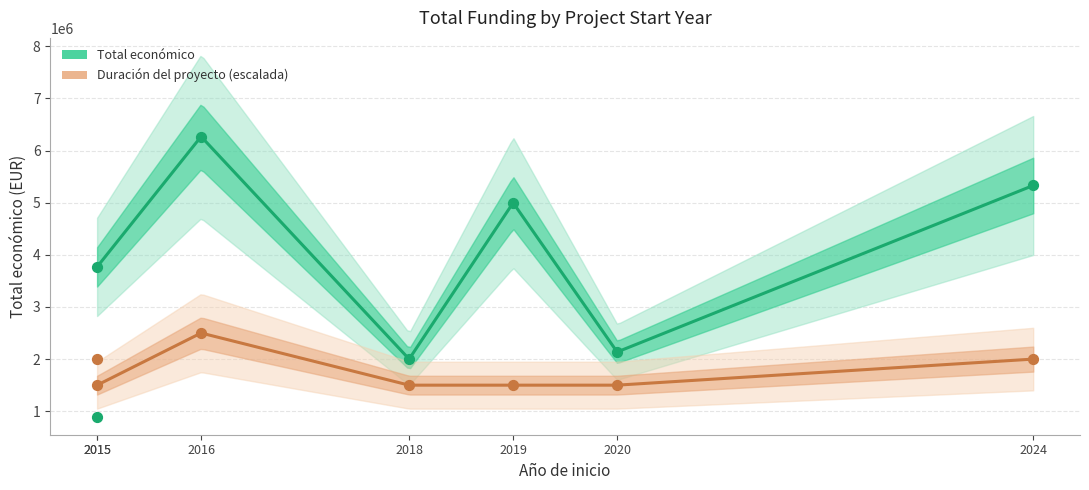

What is the change in value from 2018 to 2024?

+3329435